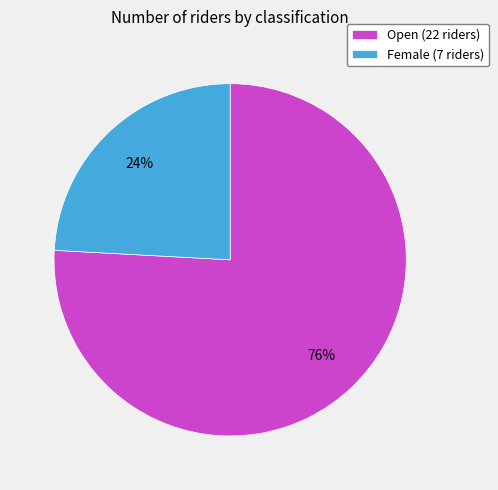

Does Female represent more than half of the total?

No